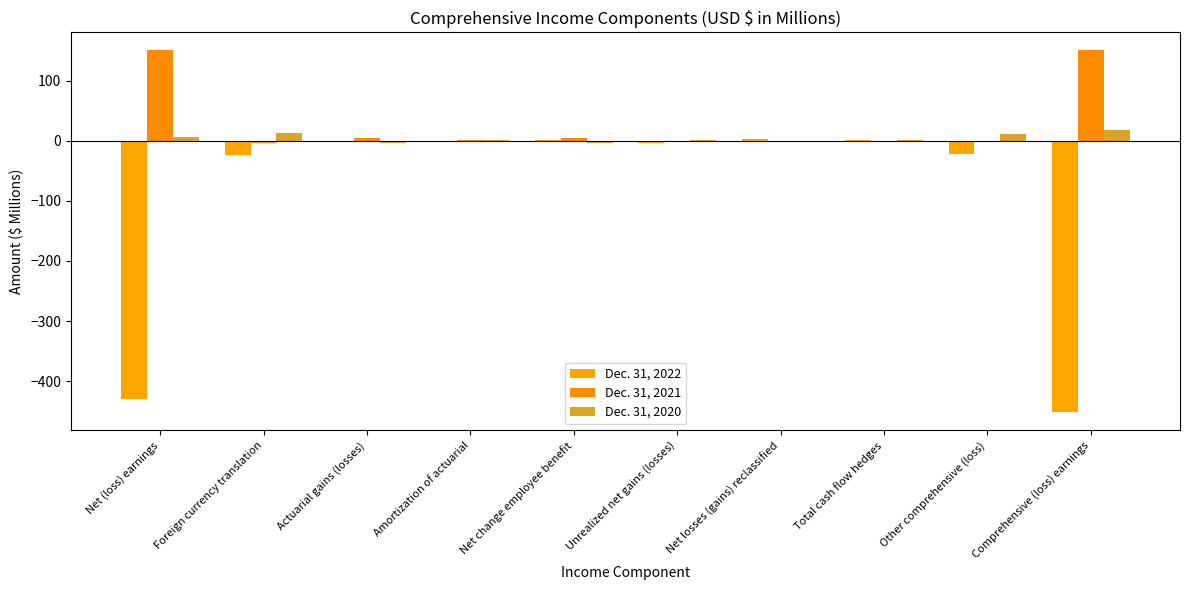

Which series has the largest total across all categories?

Dec. 31, 2021